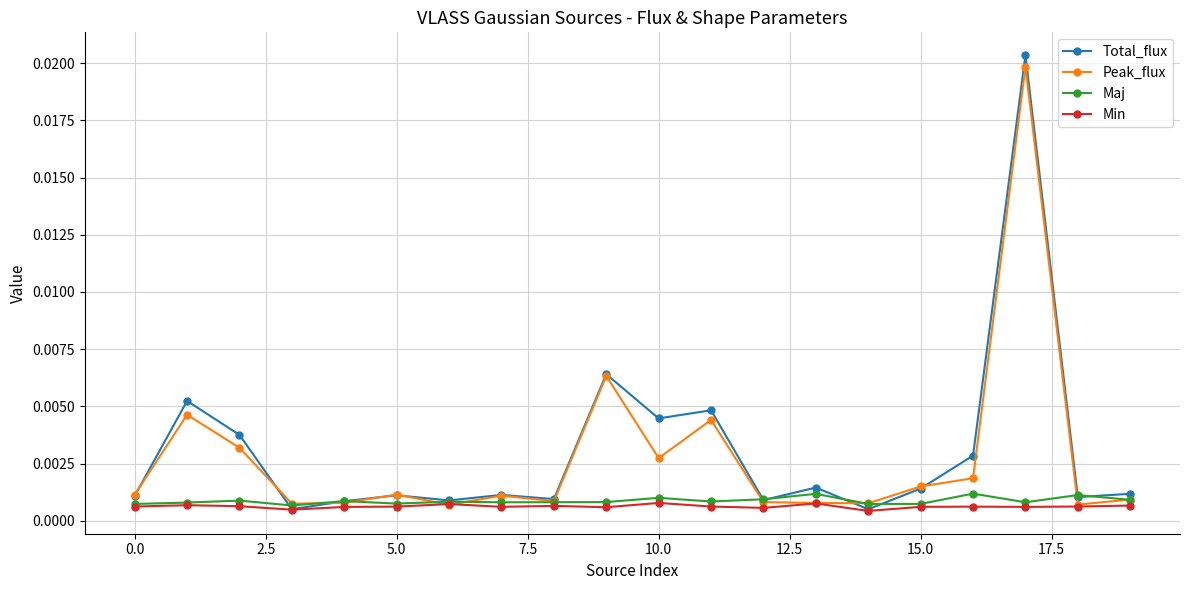

True or false: Peak_flux has more than 1 interior local peaks.

True